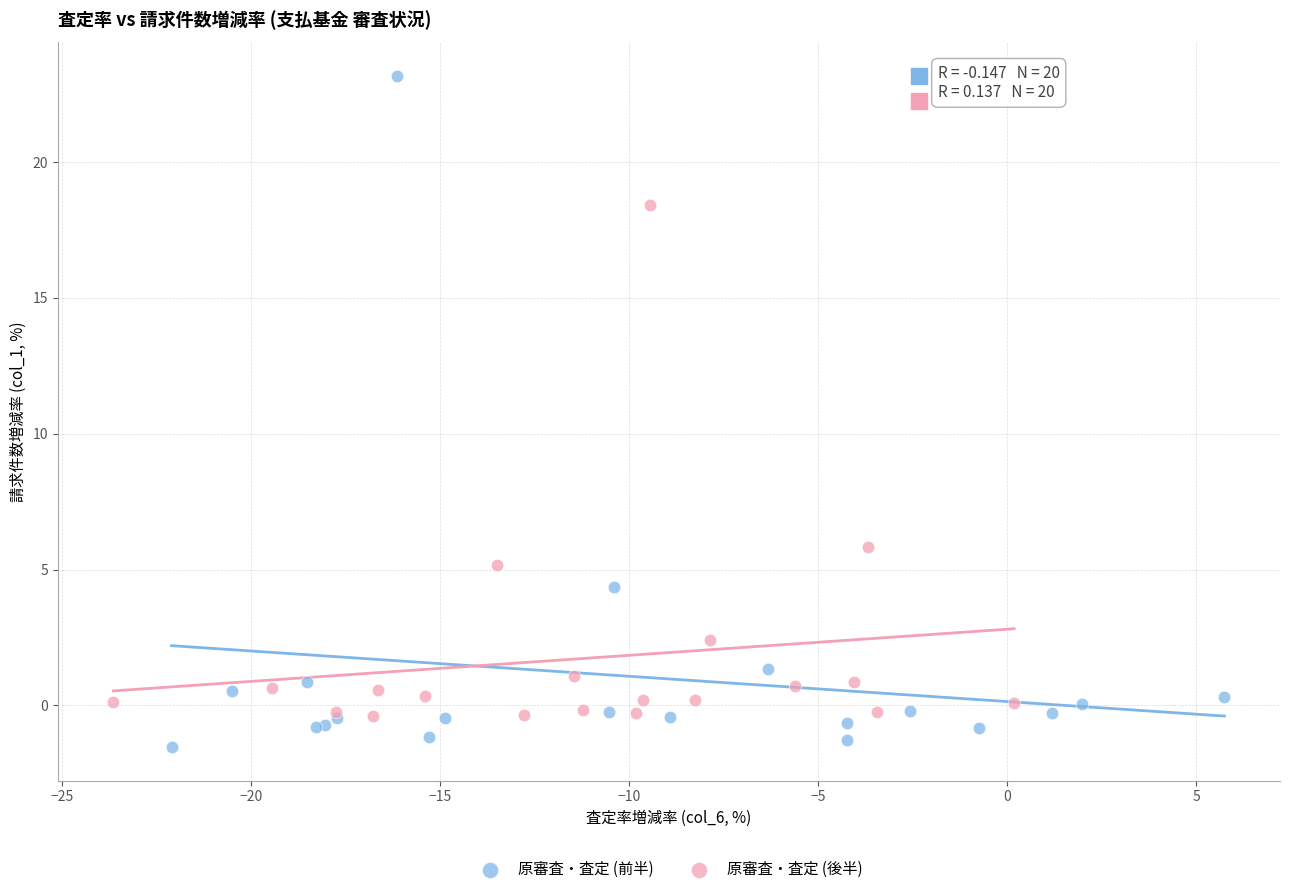

What are all the series names shown in the legend?

原審査・査定 (前半), 原審査・査定 (後半)